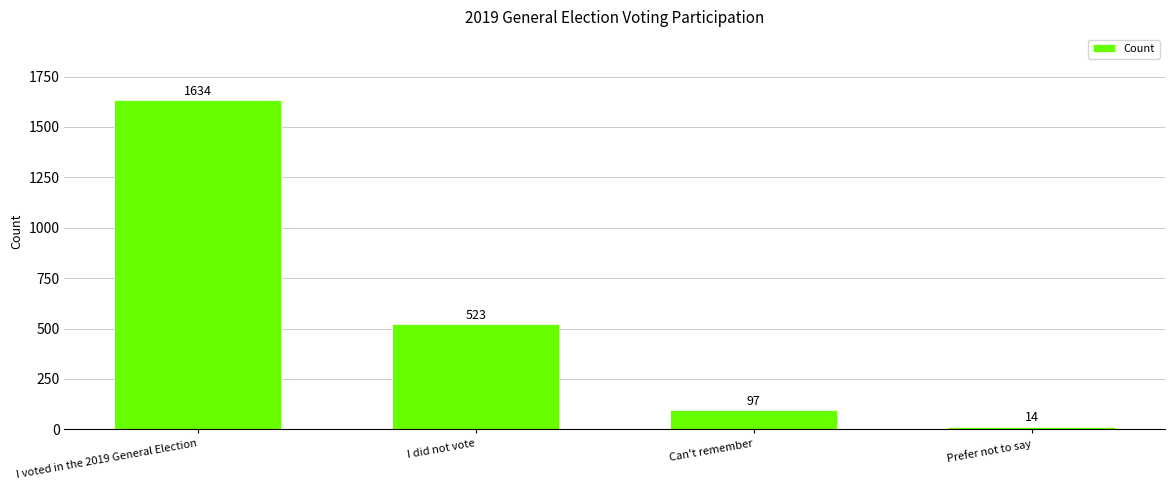

What is the difference between the second highest and second lowest values?

426